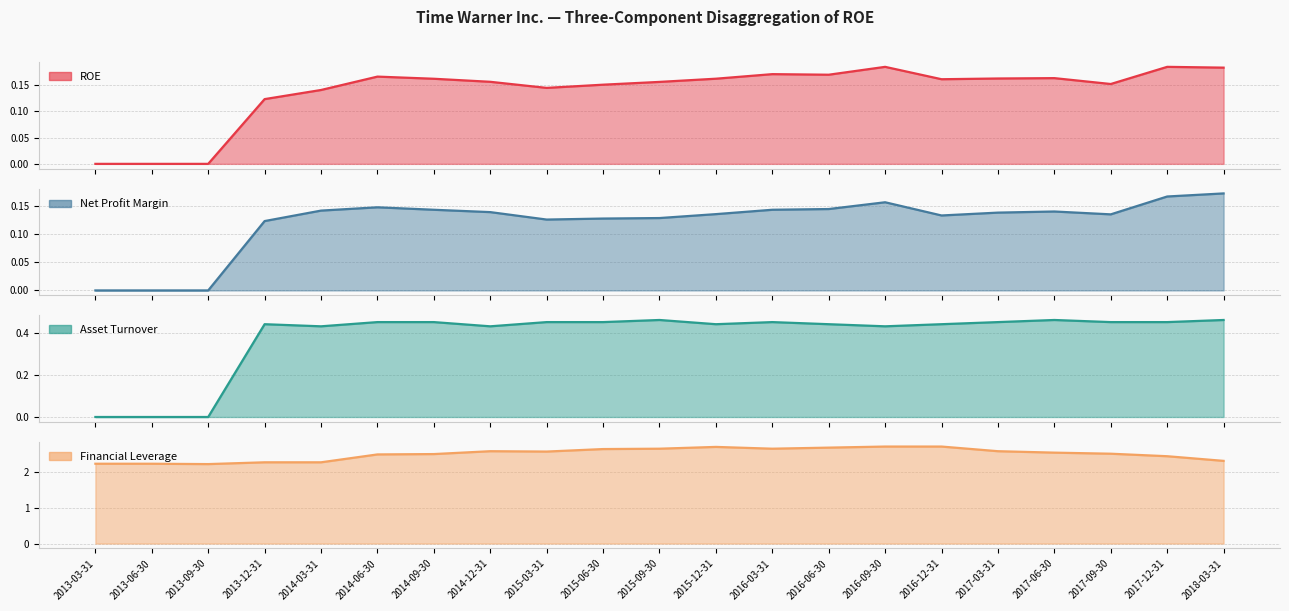

Between 2015-09-30 and 2016-03-31, which series saw the biggest shift?

ROE